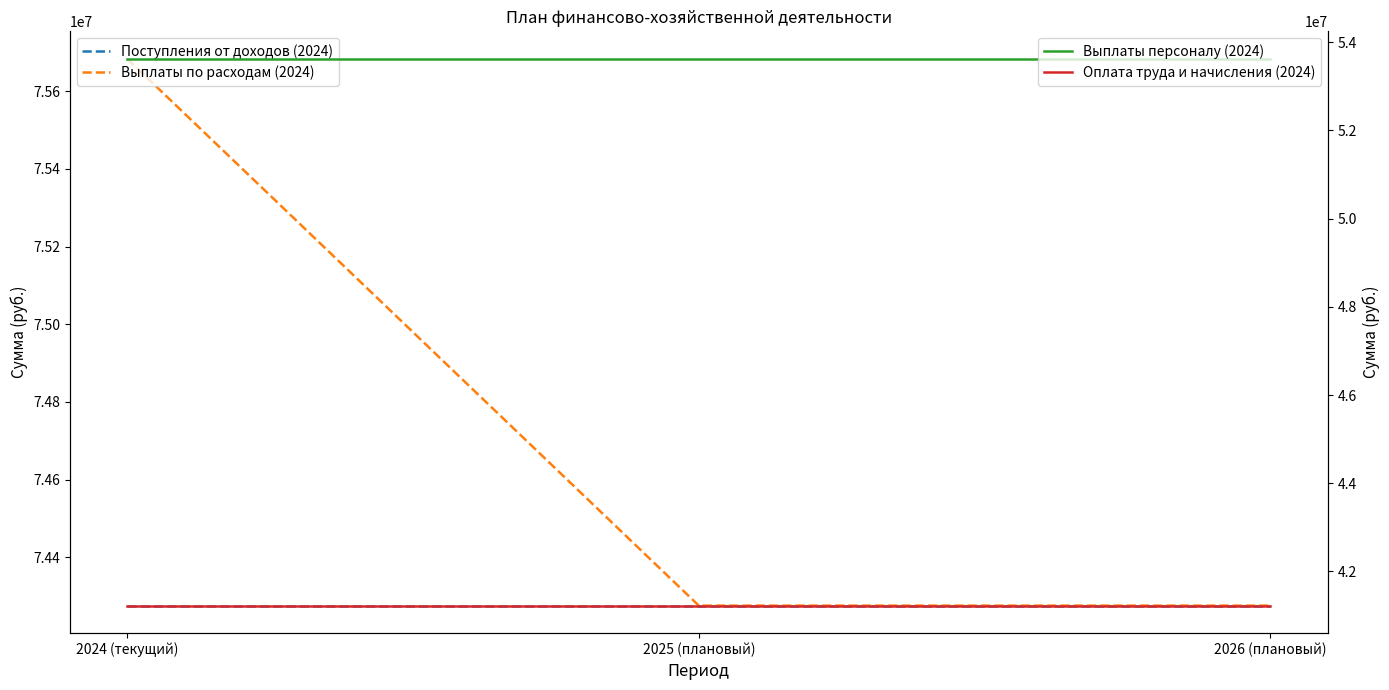

At which category is the sum across all series the highest?

2024 (текущий)